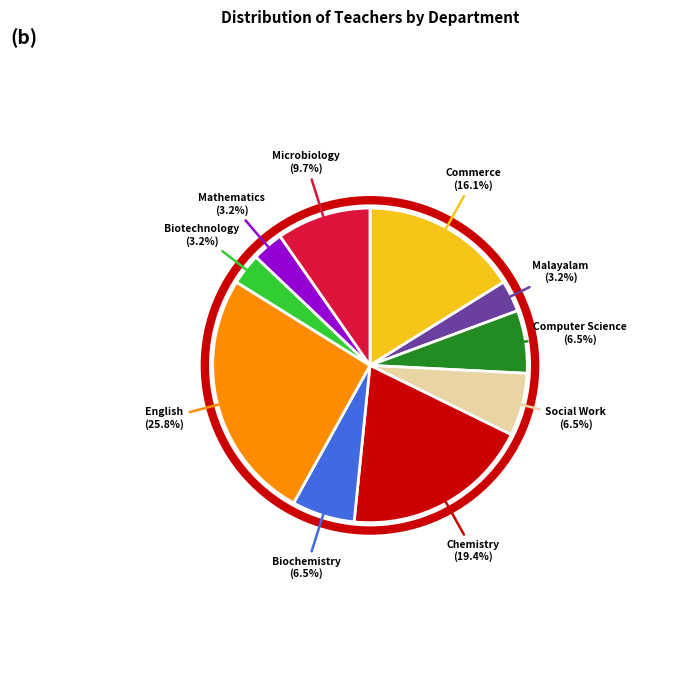

How much of the chart is everything except Computer Science?

93.5%